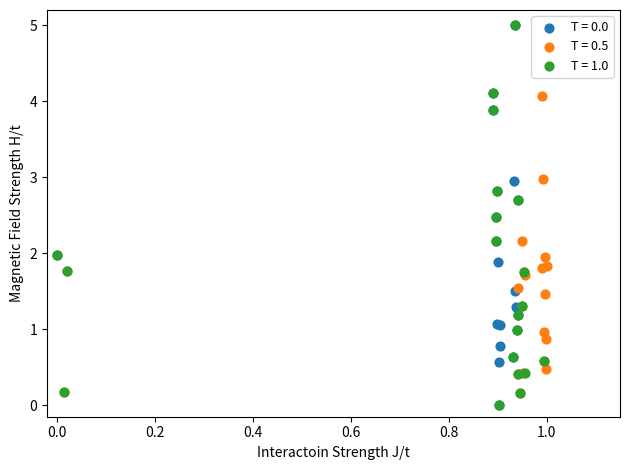

What are all the series names shown in the legend?

T = 0.0, T = 0.5, T = 1.0